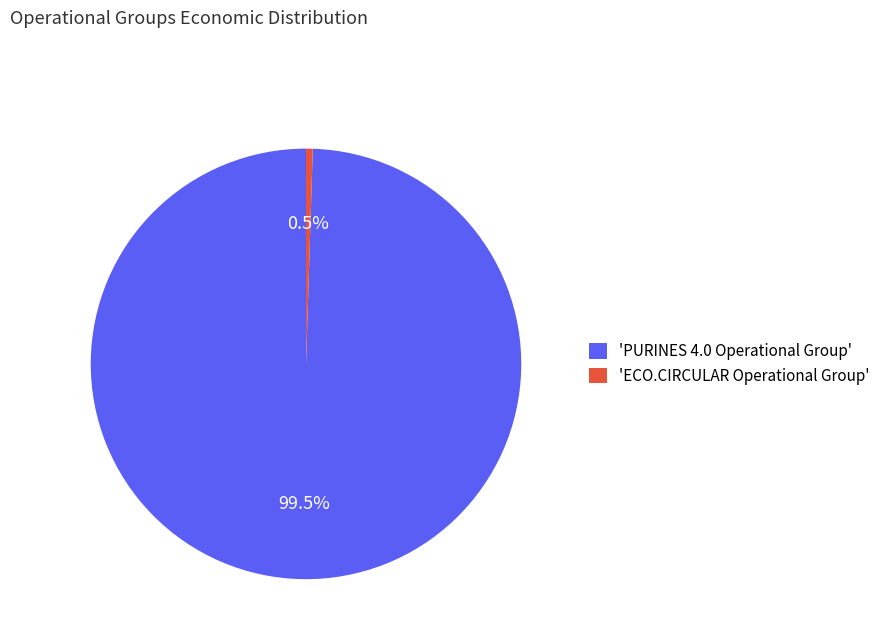

Does 'PURINES 4.0 Operational Group' represent more than half of the total?

Yes